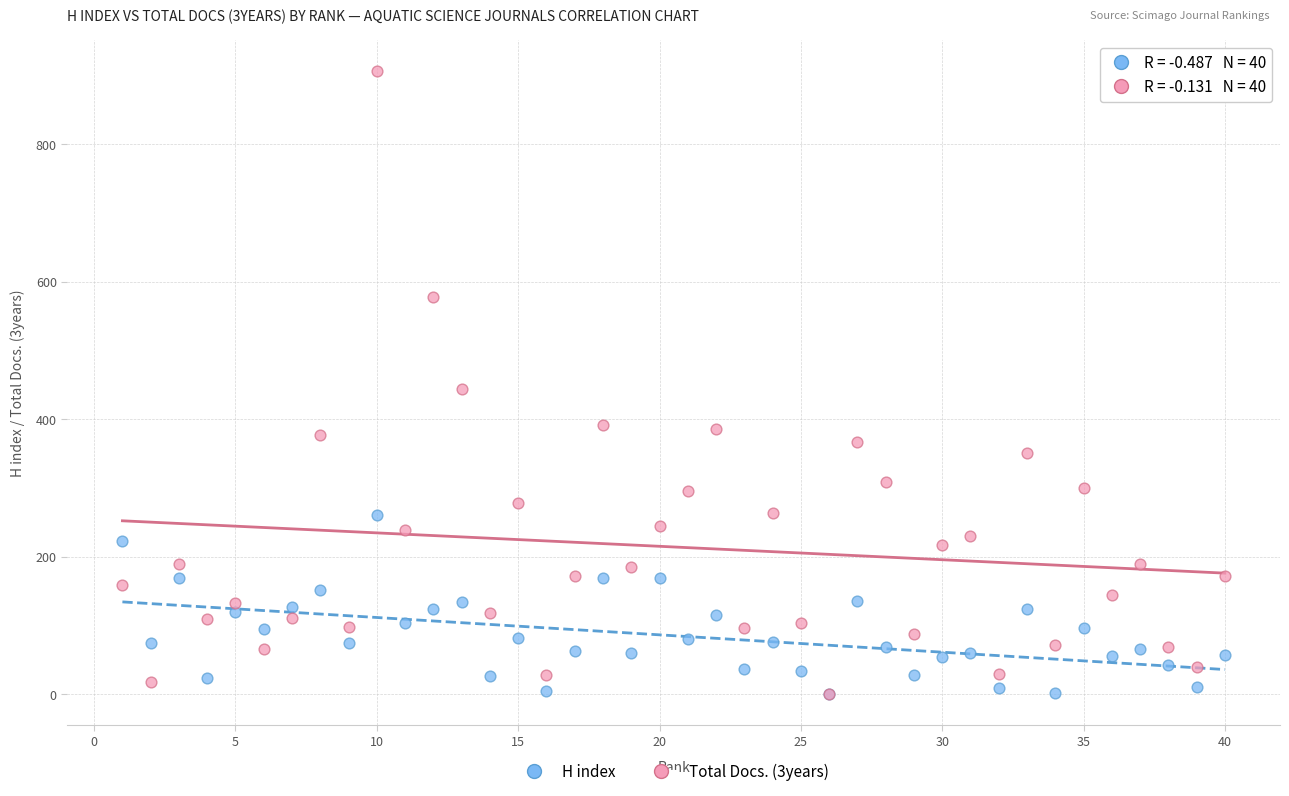

Across all series, what Y value is closest to 453?

443